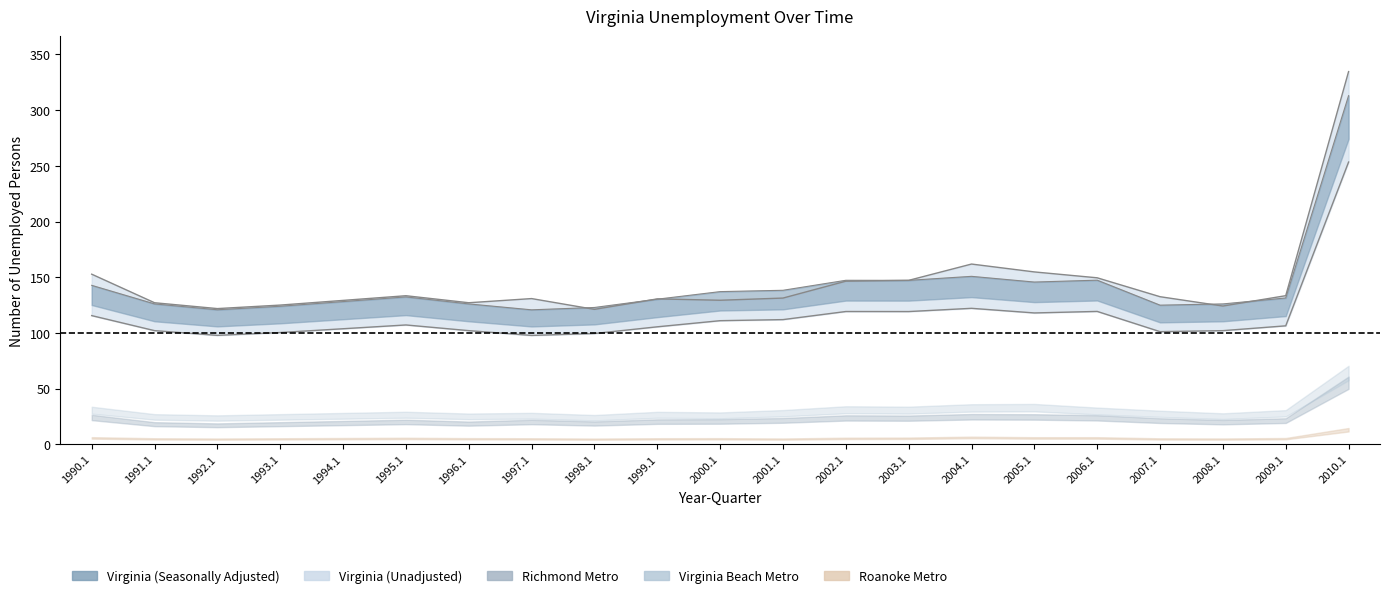

How many lines are shown in the chart?

3